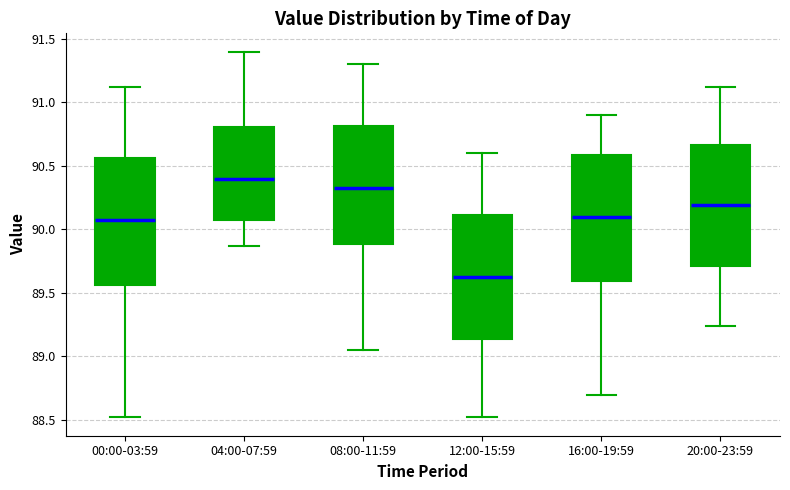

Reading left to right, read every box against the y-axis: the position of its median line, the range the box covers, and the ends of its whiskers. The values are not printed on the chart, so give them approximately, as read against the axis.

00:00-03:59: median 90.10, box 89.55 to 90.55, whiskers 88.50 to 91.10
04:00-07:59: median 90.40, box 90.05 to 90.80, whiskers 89.85 to 91.40
08:00-11:59: median 90.35, box 89.90 to 90.80, whiskers 89.05 to 91.30
12:00-15:59: median 89.65, box 89.15 to 90.10, whiskers 88.50 to 90.60
16:00-19:59: median 90.10, box 89.60 to 90.60, whiskers 88.70 to 90.90
20:00-23:59: median 90.20, box 89.70 to 90.65, whiskers 89.25 to 91.10